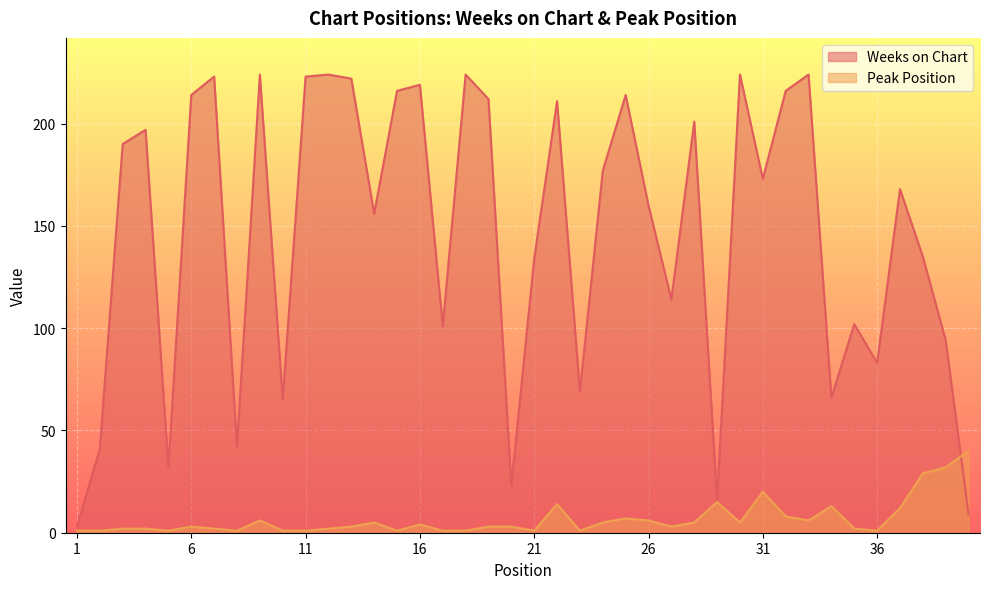

How many values in the Peak Position series are below 3?

17